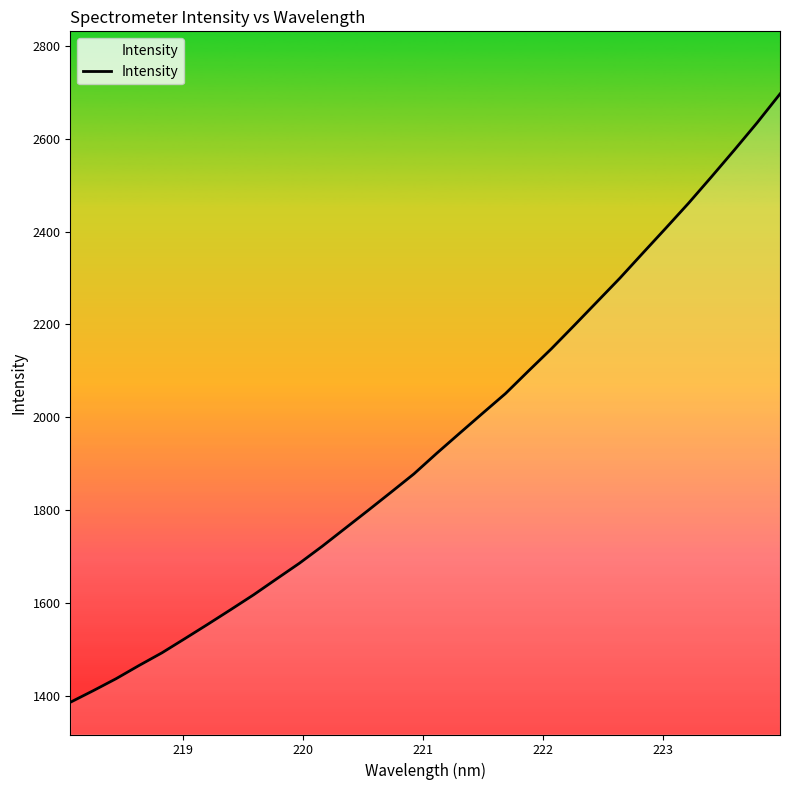

What is the maximum value shown in the chart?

2696.5